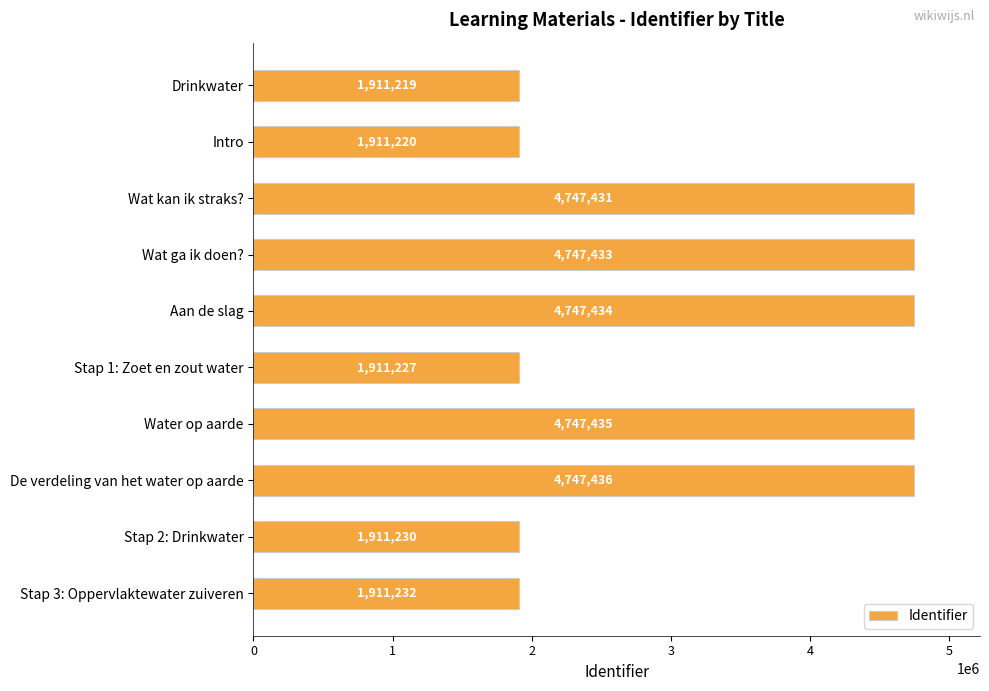

The chart shows a value of 4747431 at Wat kan ik straks?. True or false?

True